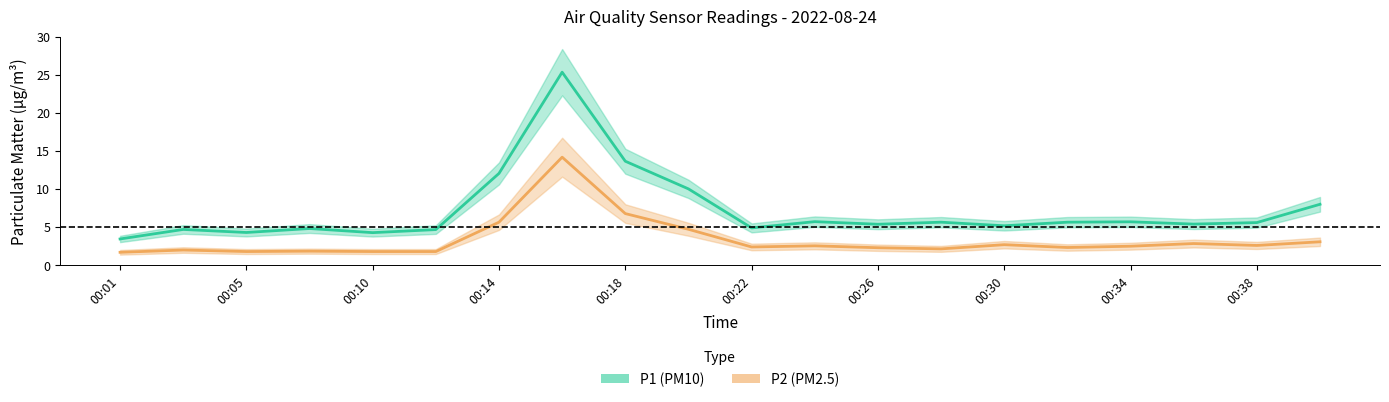

Count the number of categories in the chart.

20